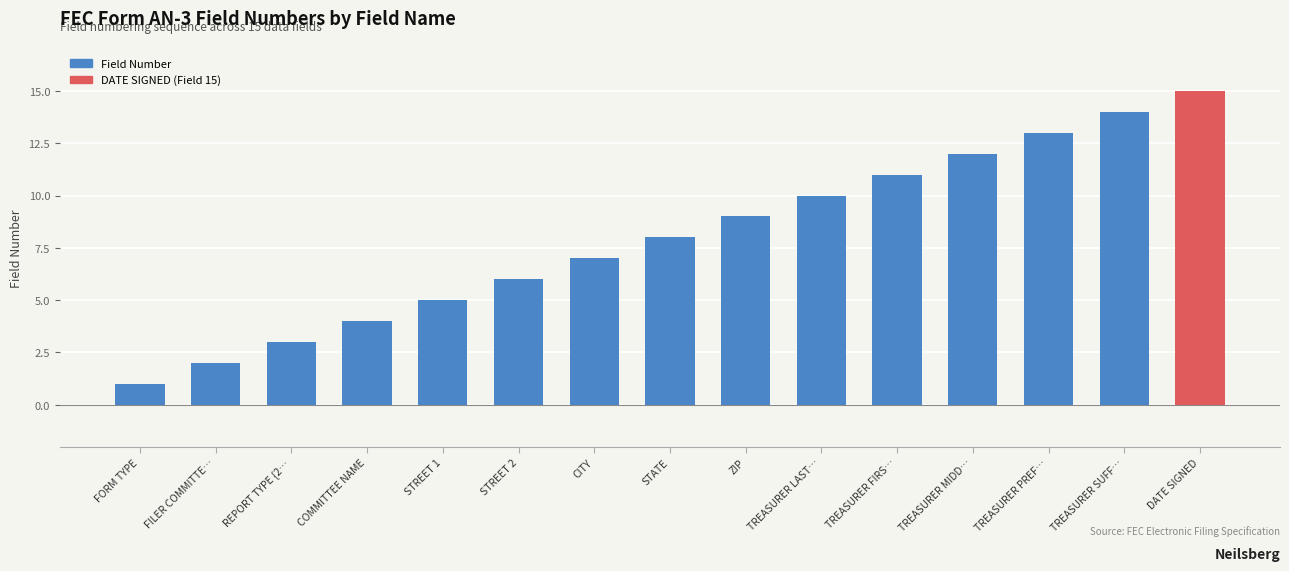

Are the bars horizontal?

No